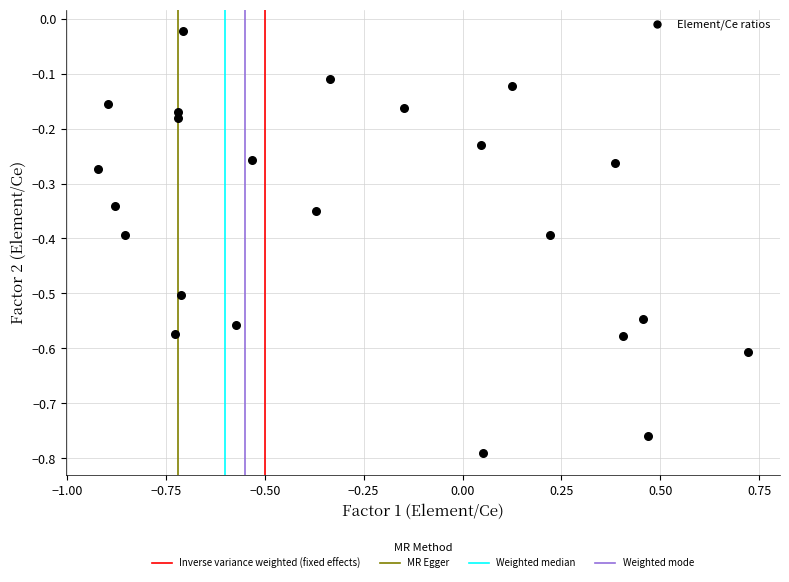

What is the range of Y values (max minus min)?

0.8